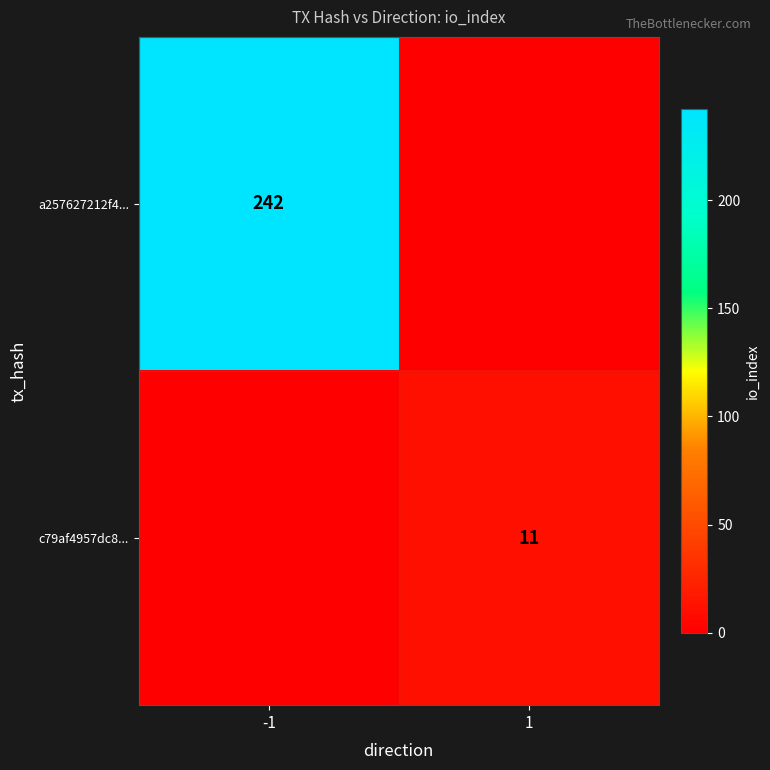

The c79af4957dc8... series shows 11 at 1. True or false?

True